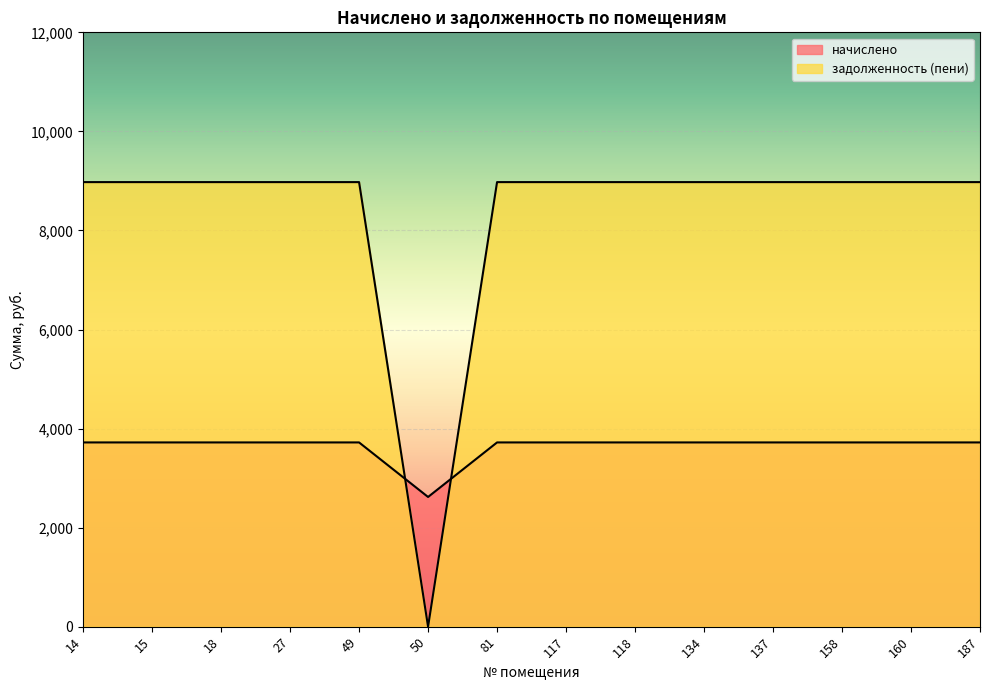

How many values in задолженность (пени) are above zero?

13